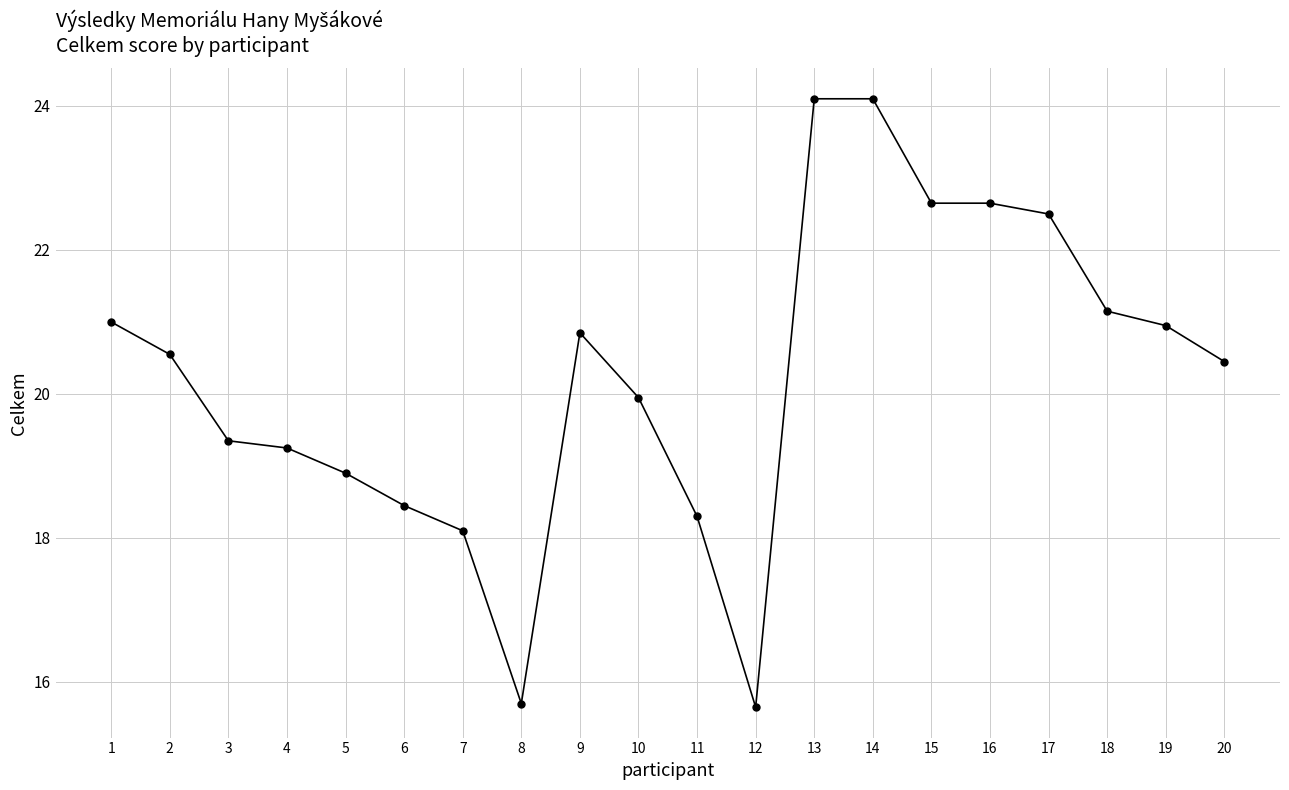

What is the difference between the second highest and second lowest values?

8.4